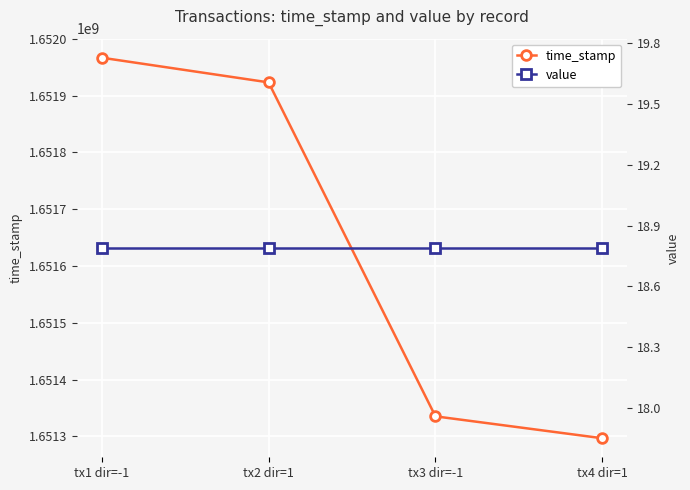

Is it true that value equals 18.8 at tx4 dir=1?

True